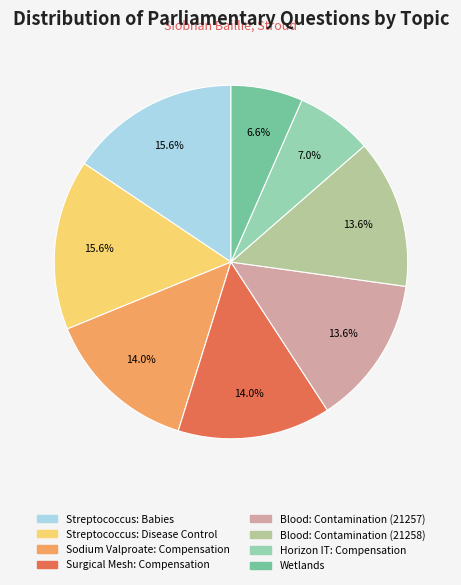

Combined, do Blood: Contamination (21257) and Surgical Mesh: Compensation account for over 50%?

No